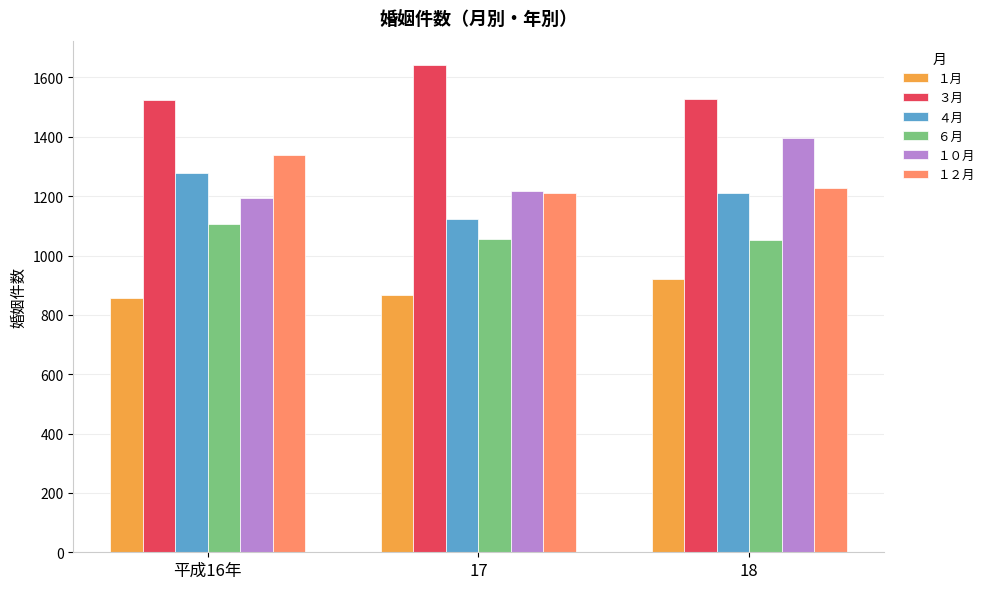

Is it true that １２月 equals 1228 at 18?

True